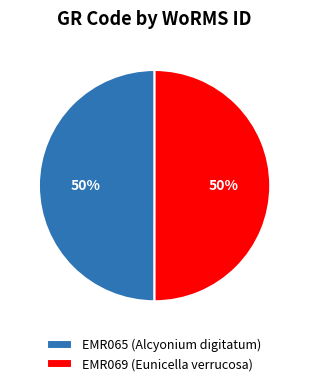

To the nearest percent, what is the combined percentage of EMR065 and EMR069?

100%